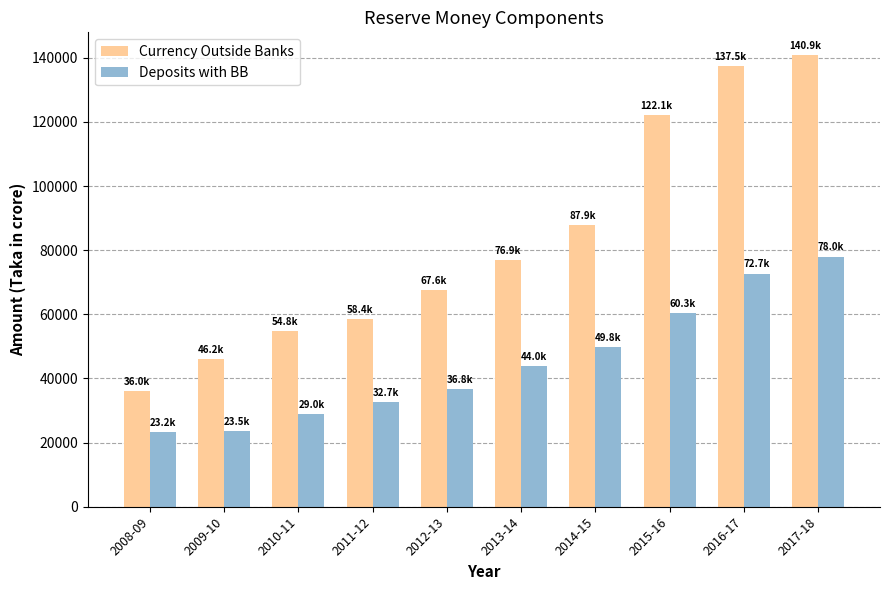

Does the chart contain any negative values?

No